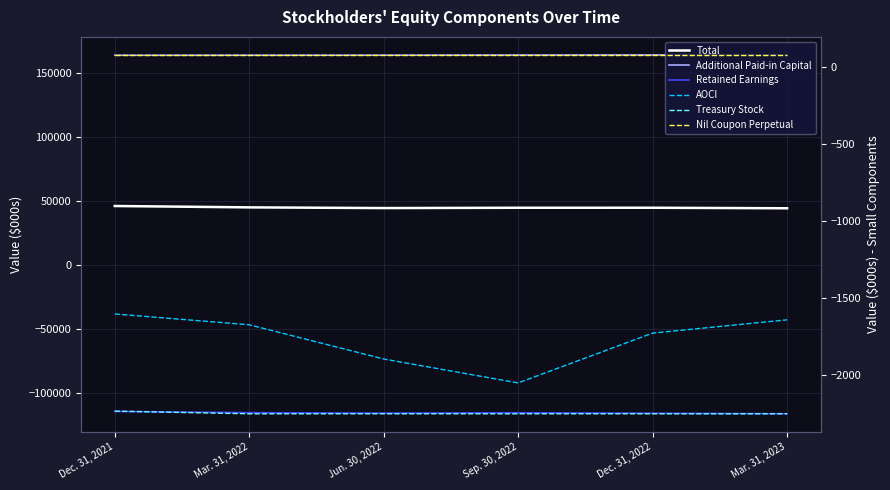

Which label corresponds to the largest value in the chart?

Mar. 31, 2023